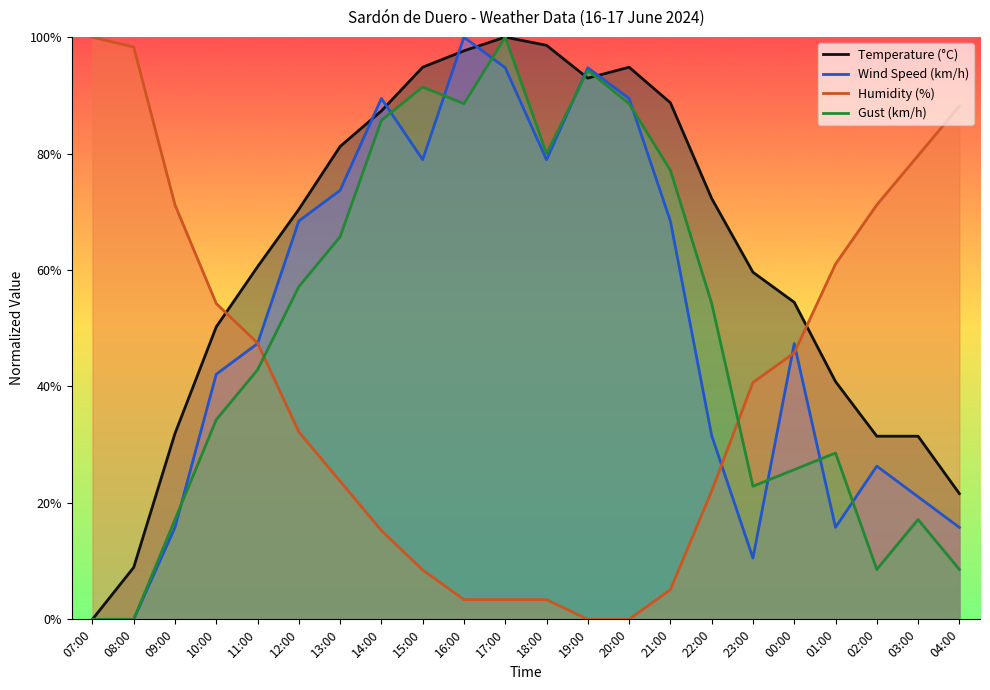

Does the chart display data point markers on the line(s)?

No